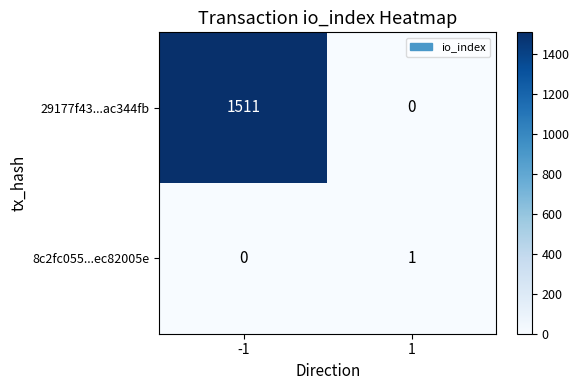

How many categories are shown in the chart?

2